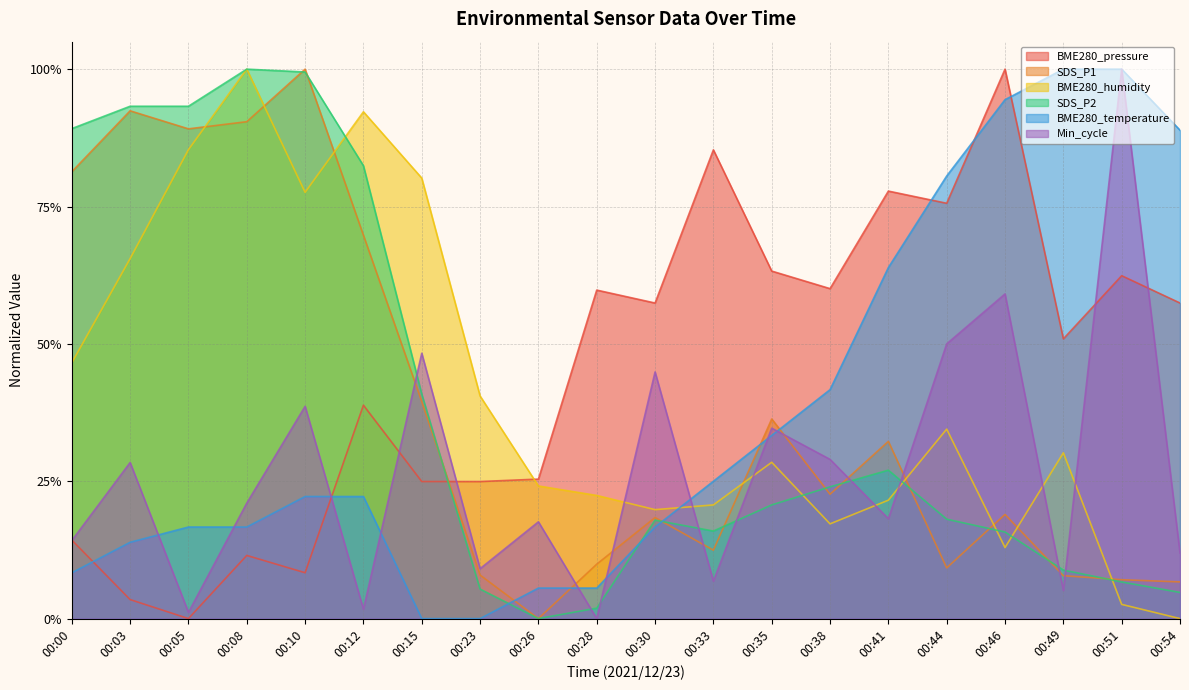

The value of Min_cycle at 00:05 is 0.0. True or false?

False